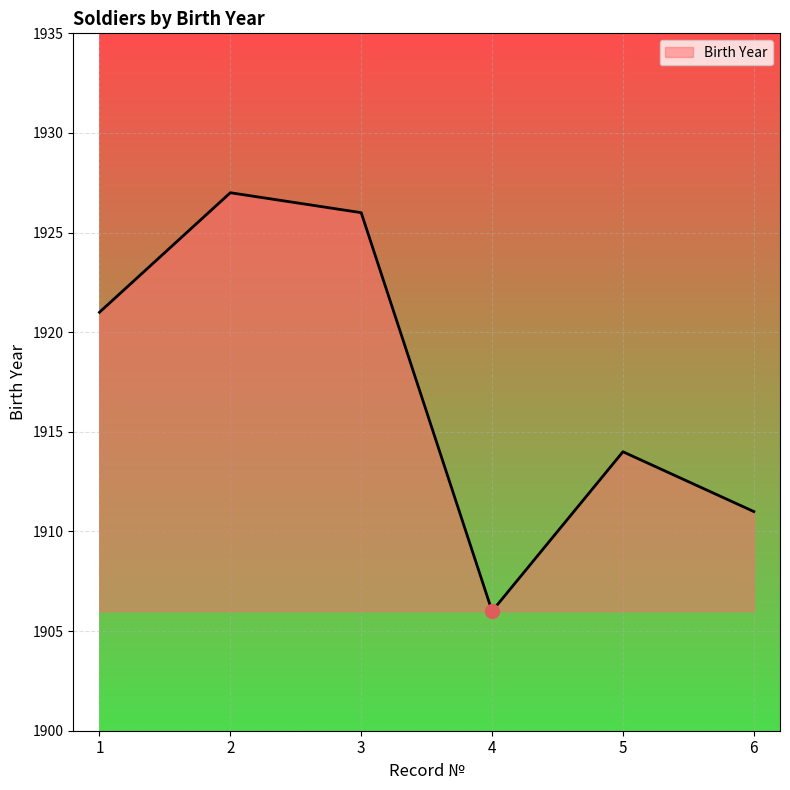

Approximately how many times larger is the value at 4 compared to 6?

1.0